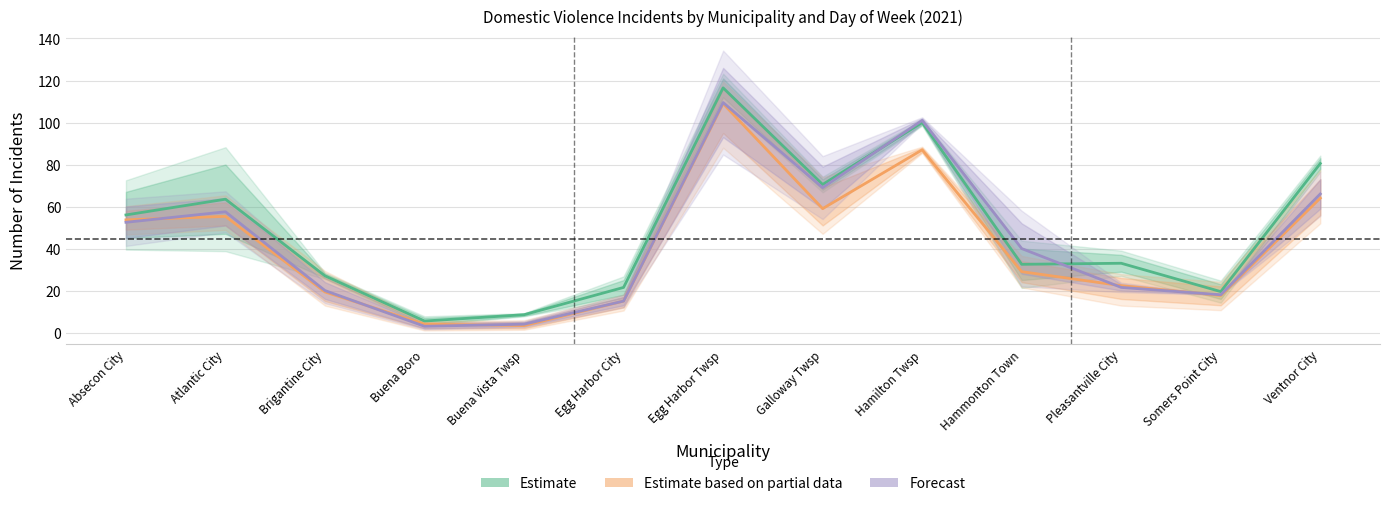

What is the spread (max minus min) of values at Brigantine City?

7.7